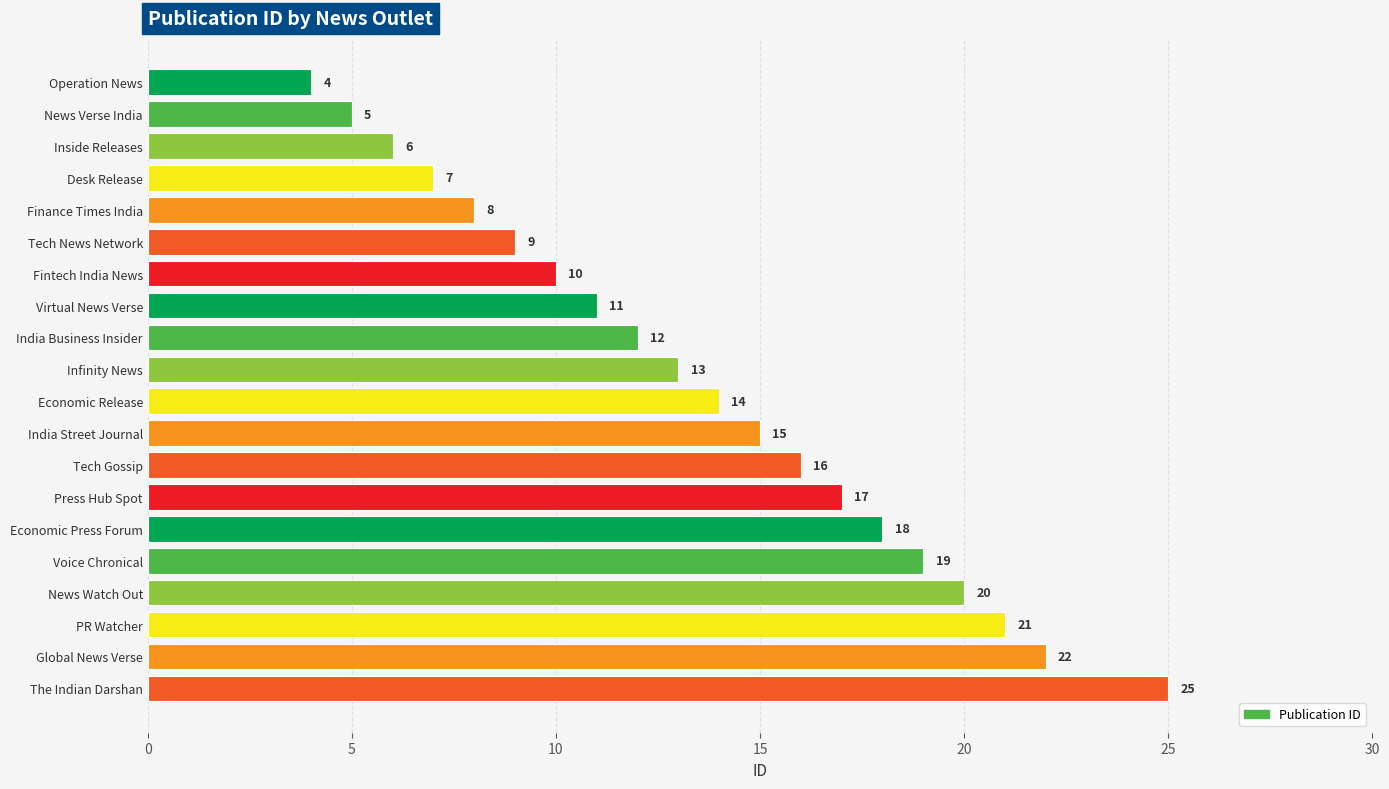

Where is the data nearest to the value 14?

Economic Release